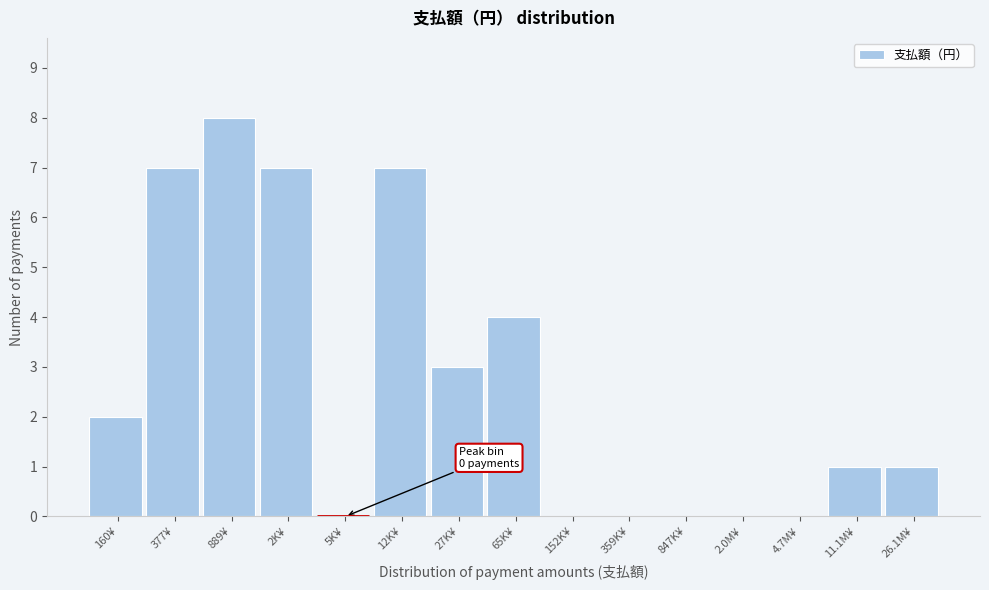

Reading left to right, what are all the values shown in this chart?

160¥=2	377¥=7	889¥=8	2K¥=7	5K¥=0	12K¥=7	27K¥=3	65K¥=4	152K¥=0	359K¥=0	847K¥=0	2.0M¥=0	4.7M¥=0	11.1M¥=1	26.1M¥=1